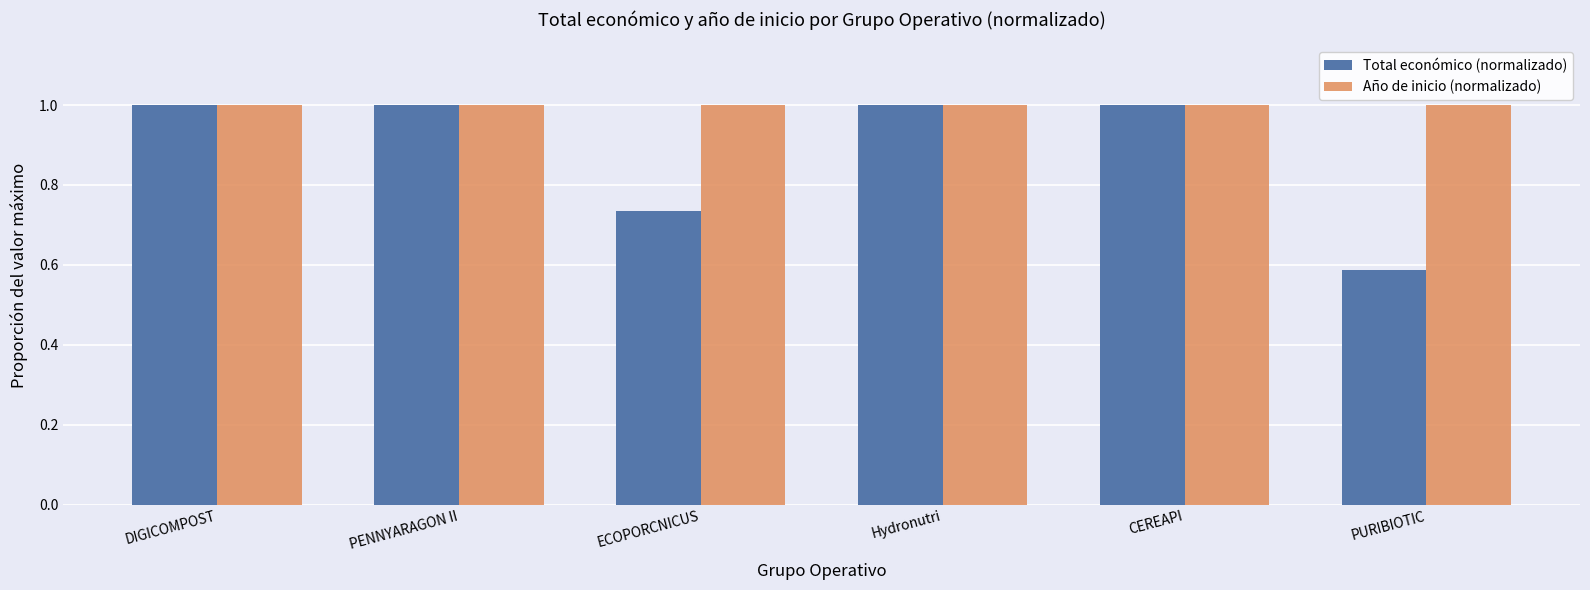

Rank the series by their average value, from lowest to highest.

Total económico (normalizado), Año de inicio (normalizado)